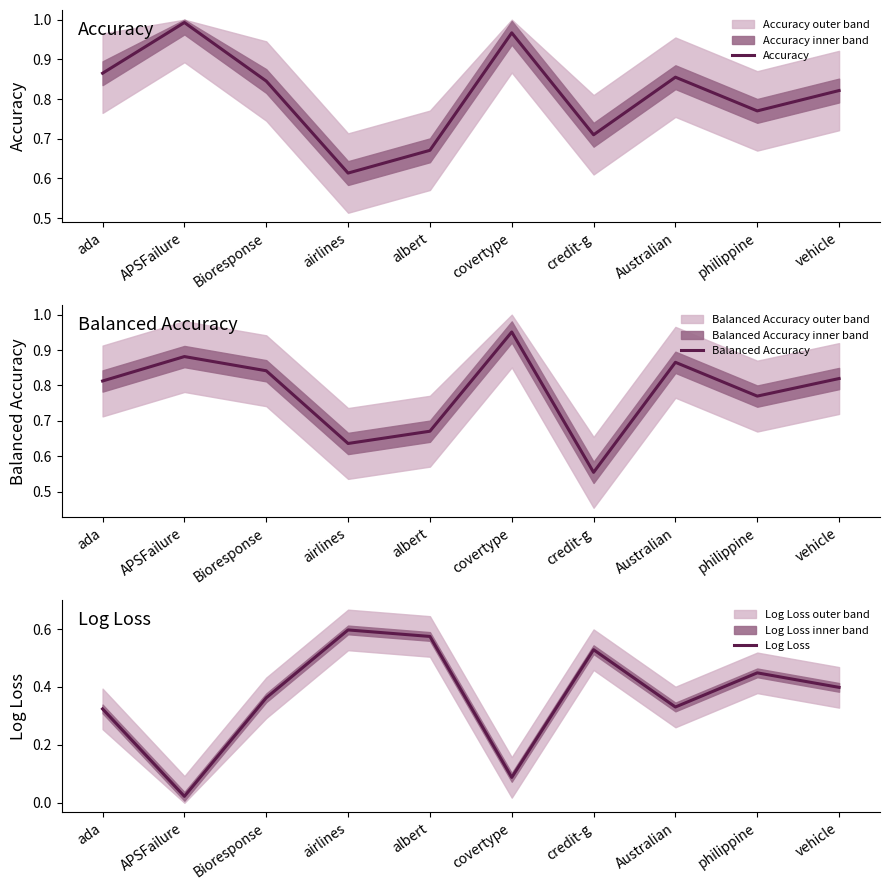

The value of Accuracy at vehicle is 0.8. True or false?

True